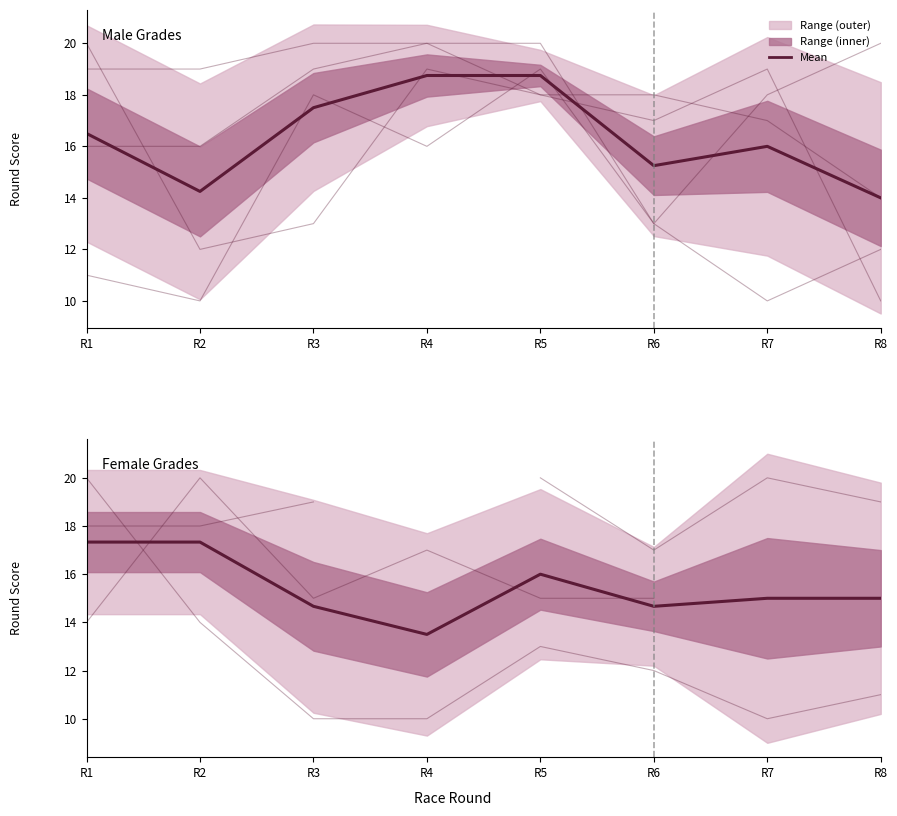

Does the chart have visible grid lines?

No